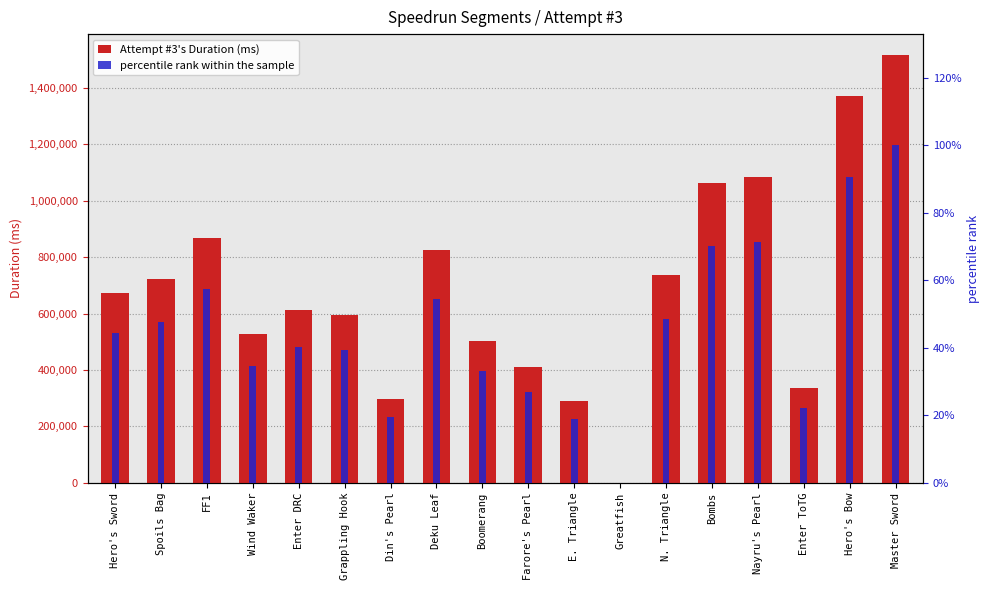

Count the number of data series in this chart.

2